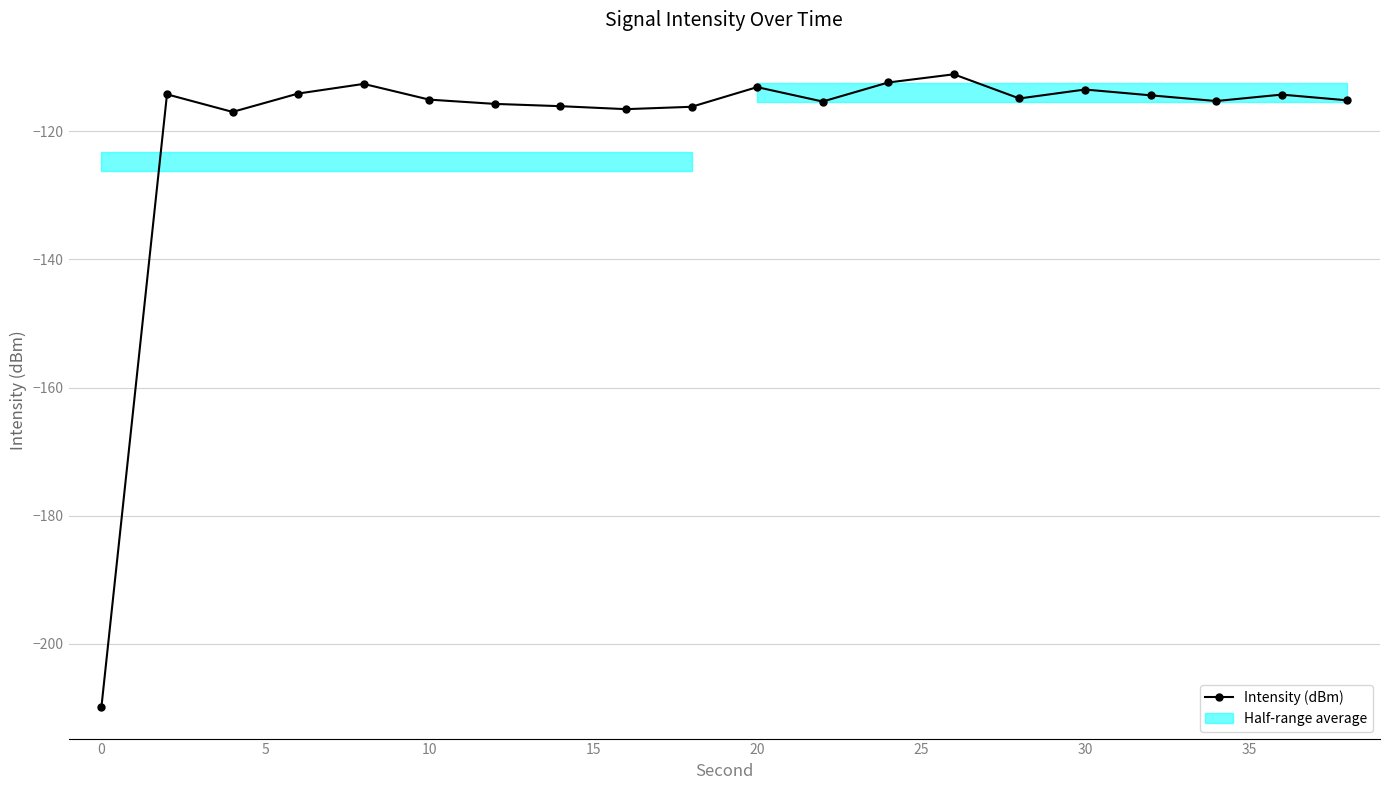

Is it true that the value at 25 is -186.0?

False